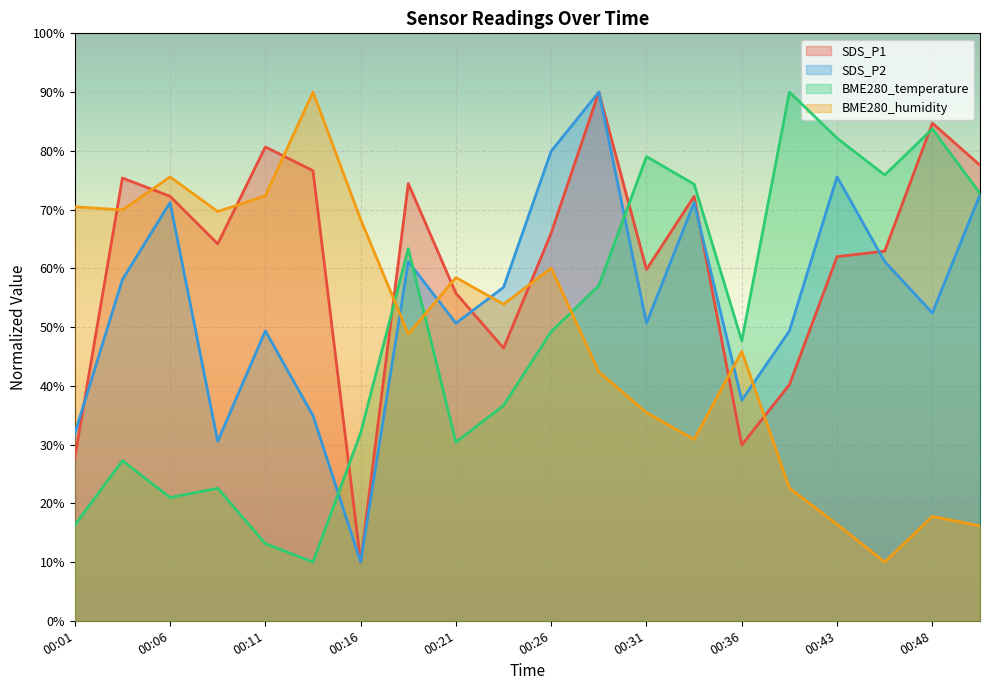

Is it true that BME280_temperature equals 54.0 at 00:48?

False